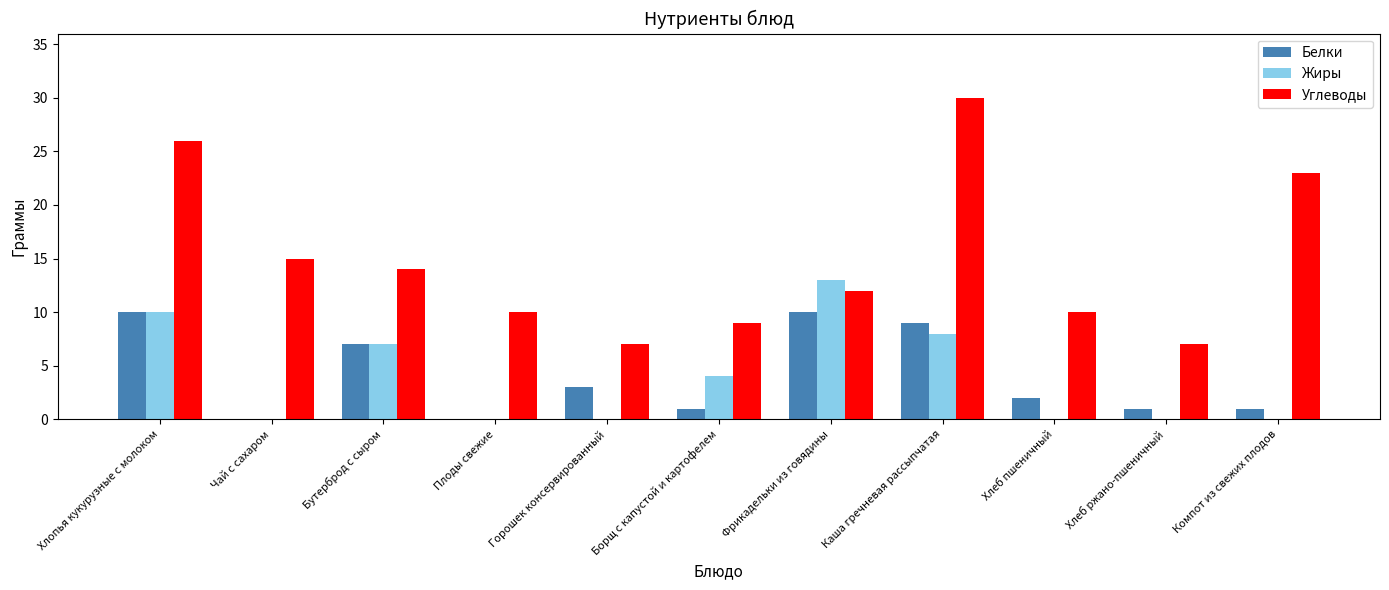

At which label does Углеводы reach its peak?

Каша гречневая рассыпчатая